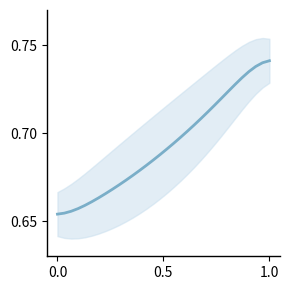

Reading left to right, transcribe all the data shown in this chart.

0.7	0.7	0.7	0.7	0.7	0.7	0.7	0.7	0.7	0.7	0.7	0.7	0.7	0.7	0.7	0.7	0.7	0.7	0.7	0.7	0.7	0.7	0.7	0.7	0.7	0.7	0.7	0.7	0.7	0.7	0.7	0.7